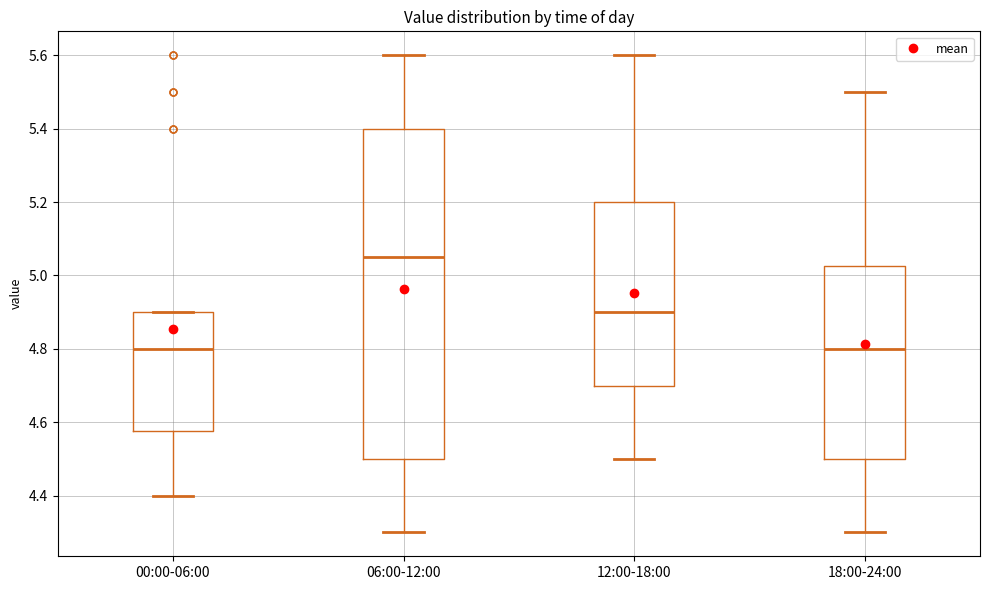

Where is the upper edge of the box for 06:00-12:00 on the y-axis? The values are not printed on the chart, so give them approximately, as read against the axis.

5.40